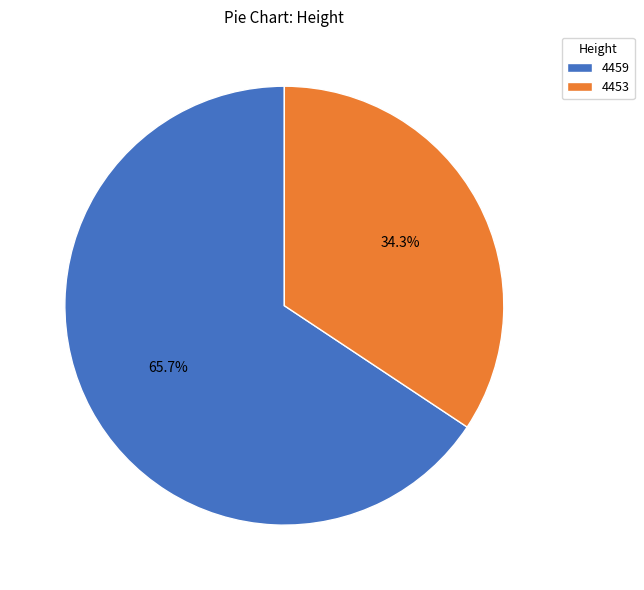

Between 4453 and 4459, which is larger?

4459